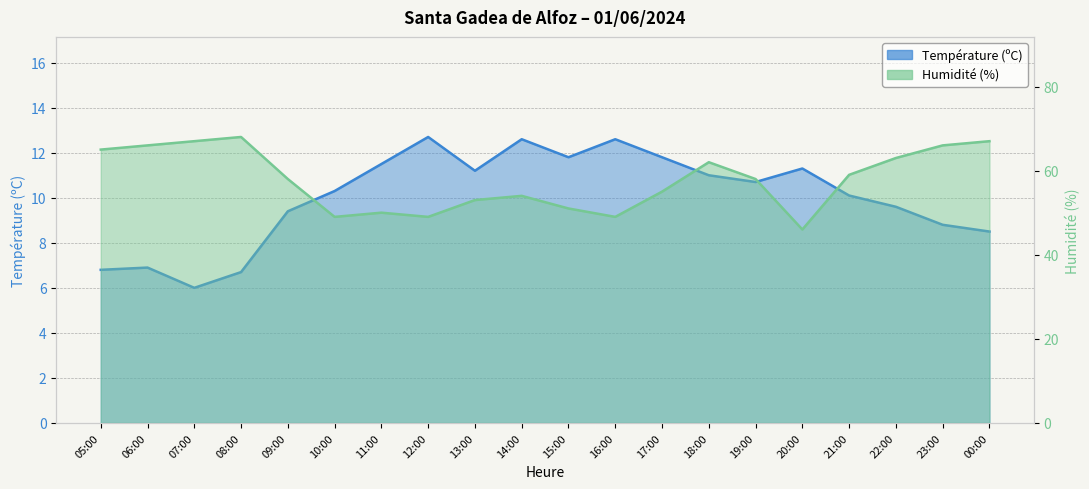

Reading right to left, what are all the values shown in this chart?

Température (ºC): 00:00=8.5	23:00=8.8	22:00=9.6	21:00=10.1	20:00=11.3	19:00=10.7	18:00=11.0	17:00=11.8	16:00=12.6	15:00=11.8	14:00=12.6	13:00=11.2	12:00=12.7	11:00=11.5	10:00=10.3	09:00=9.4	08:00=6.7	07:00=6.0	06:00=6.9	05:00=6.8
Humidité (%): 00:00=67.0	23:00=66.0	22:00=63.0	21:00=59.0	20:00=46.0	19:00=58.0	18:00=62.0	17:00=55.0	16:00=49.0	15:00=51.0	14:00=54.0	13:00=53.0	12:00=49.0	11:00=50.0	10:00=49.0	09:00=58.0	08:00=68.0	07:00=67.0	06:00=66.0	05:00=65.0